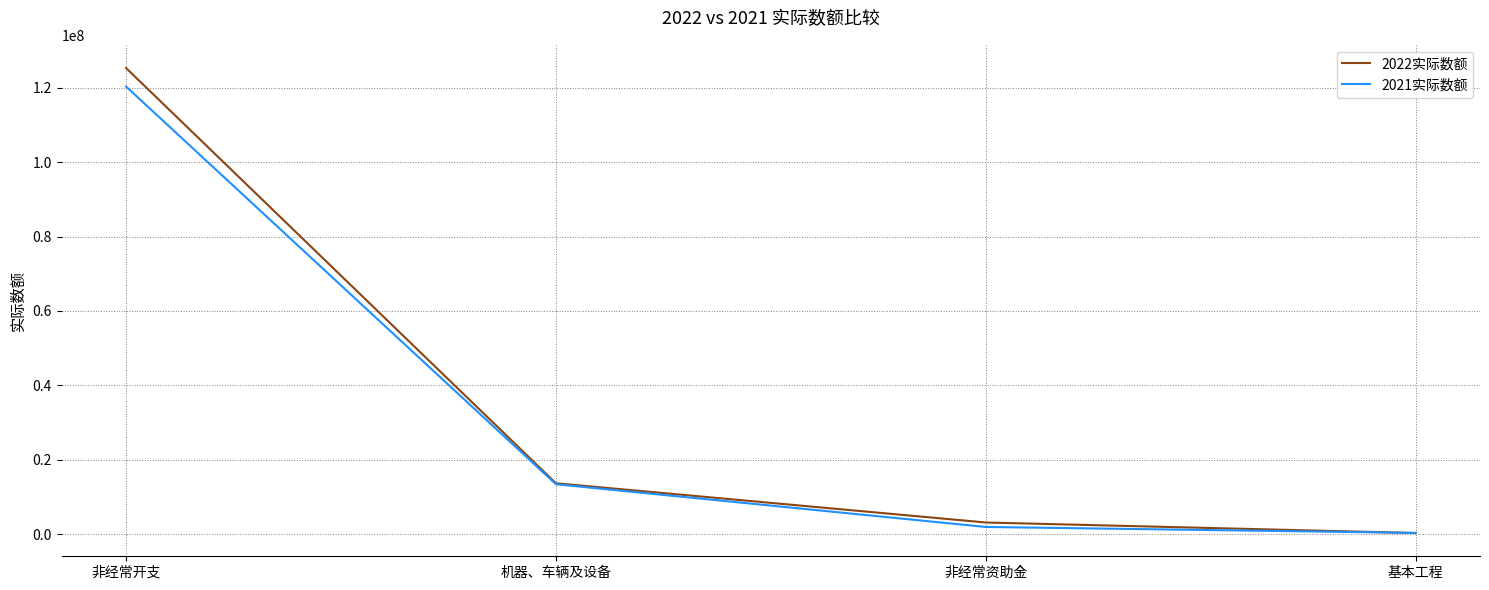

True or false: 2022实际数额 has a value of 269026 at 基本工程.

True